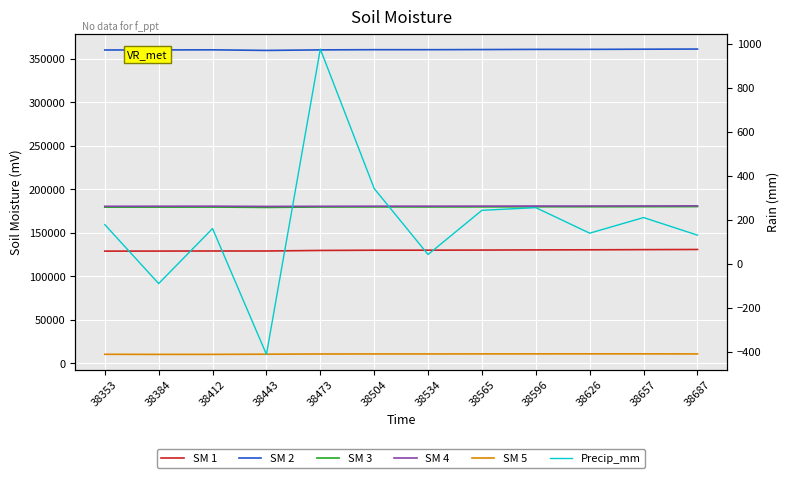

Does the chart display data point markers on the line(s)?

No